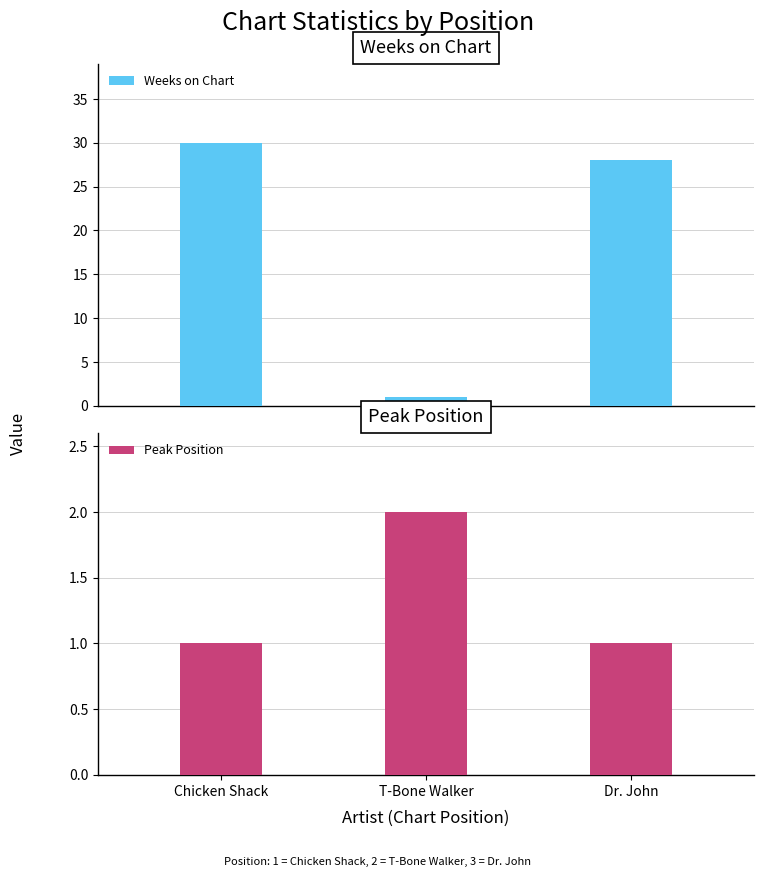

What is the sum of the Peak Position values at T-Bone Walker and Dr. John?

3